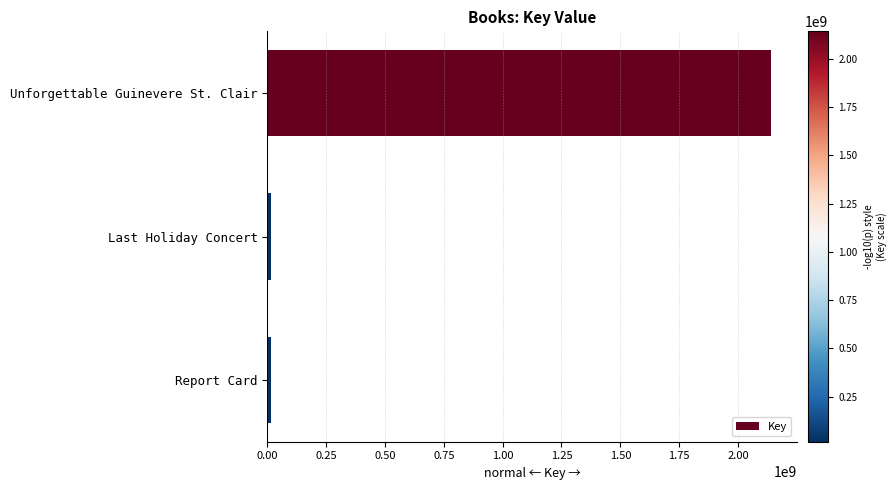

What is the sum of all values?

2174457872